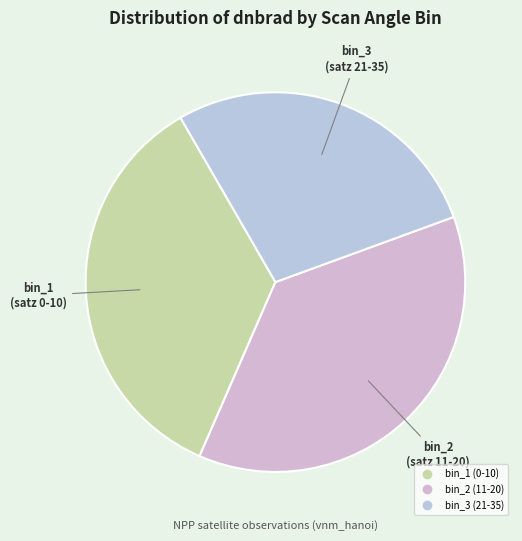

How many segments does this pie chart have?

3